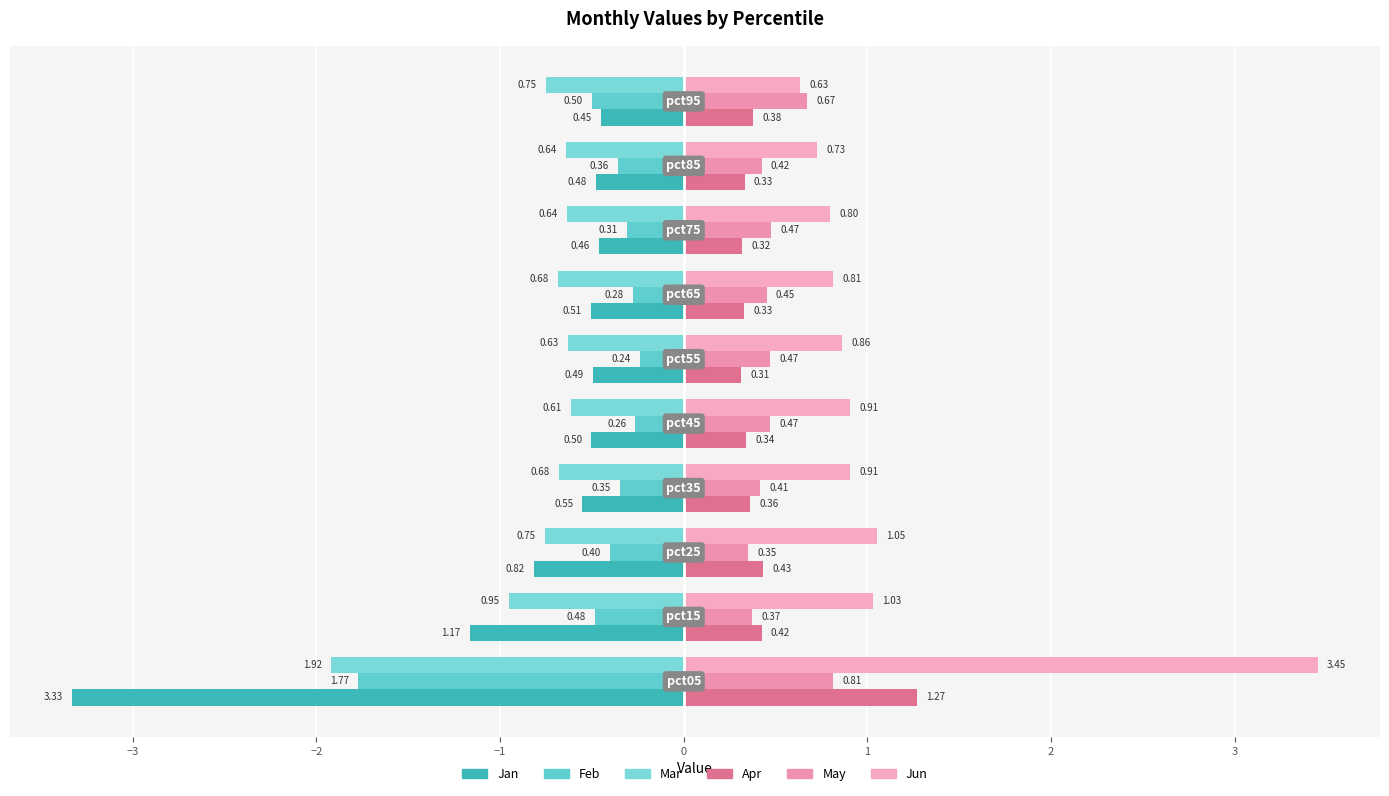

How many data points does each series have?

10